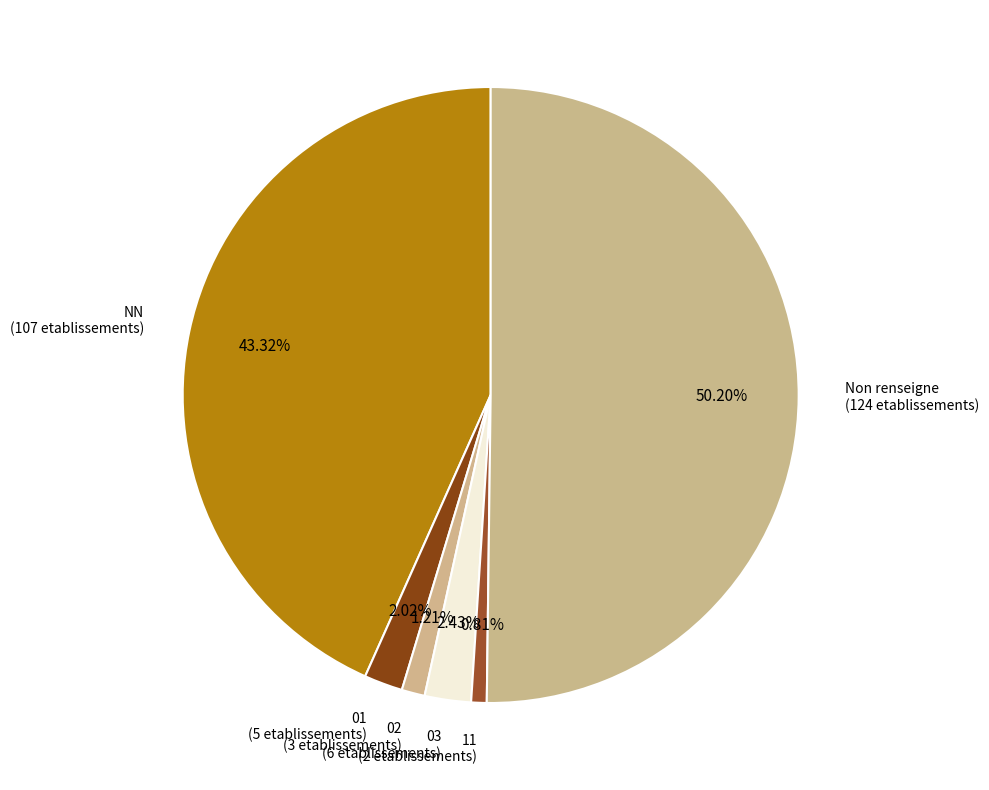

Which has a higher value, 11 or Non renseigne?

Non renseigne